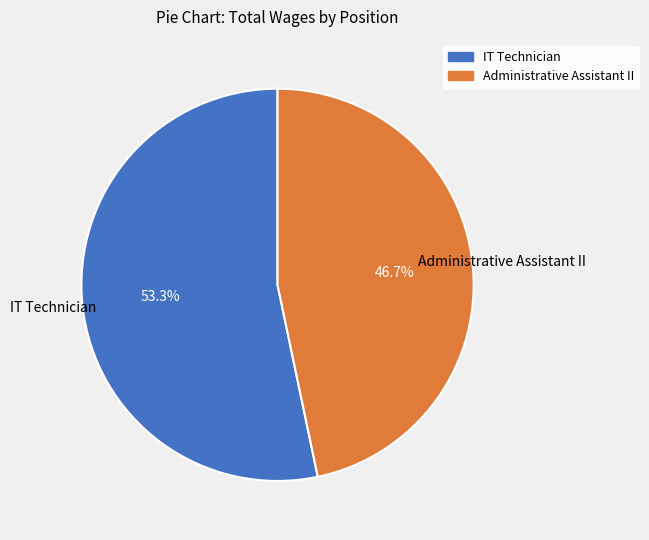

Approximately how many times larger is the value at Administrative Assistant II compared to IT Technician?

0.9